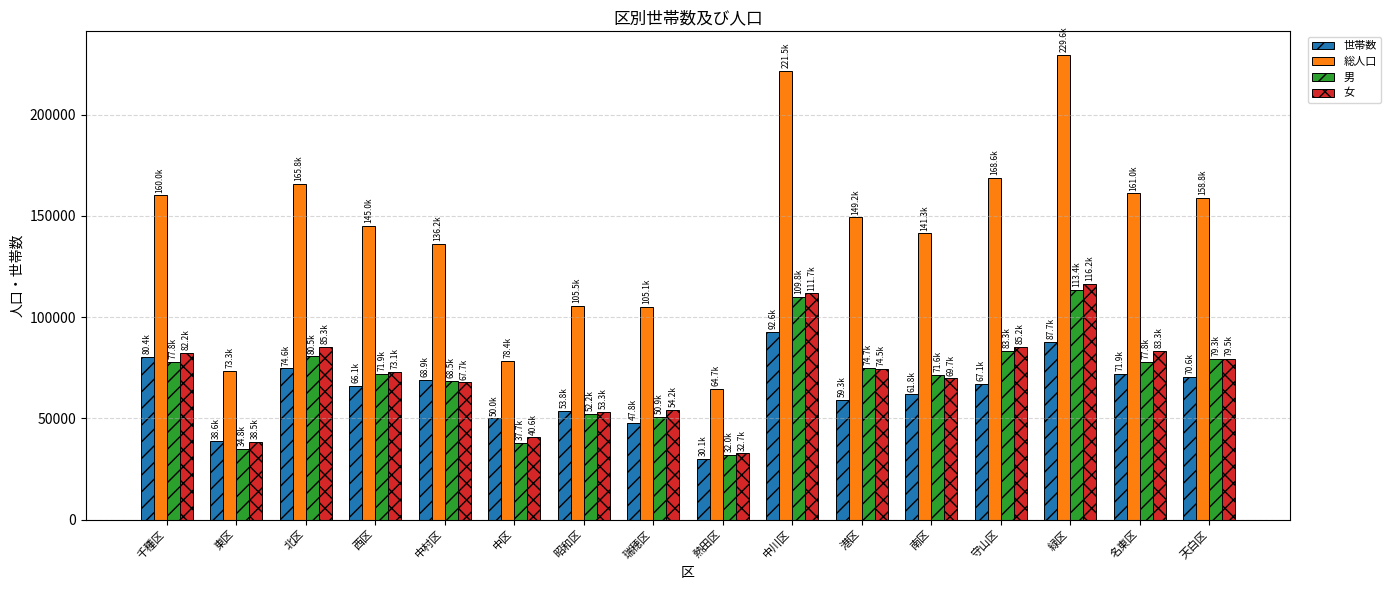

What is the label of the 14th bar from the left?

緑区